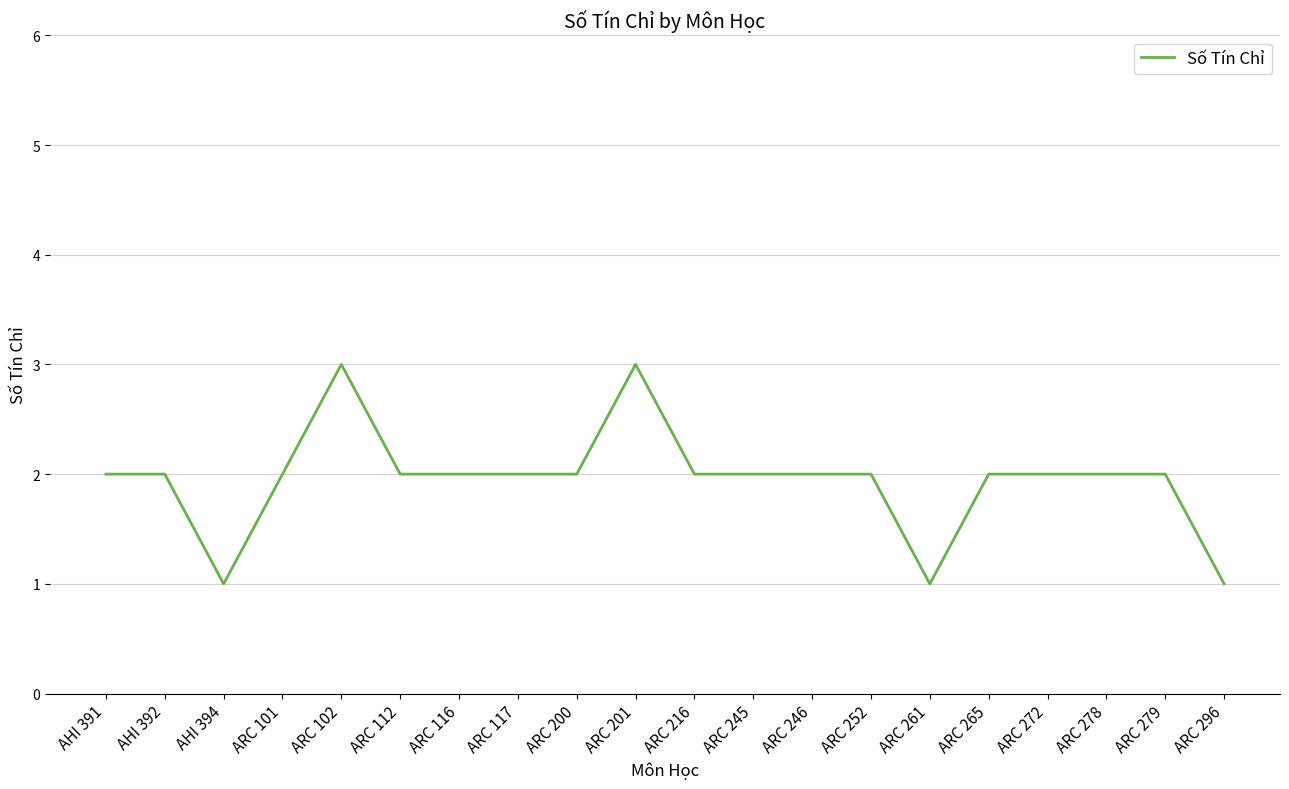

Reading left to right, extract all data points from this chart.

2	2	1	2	3	2	2	2	2	3	2	2	2	2	1	2	2	2	2	1